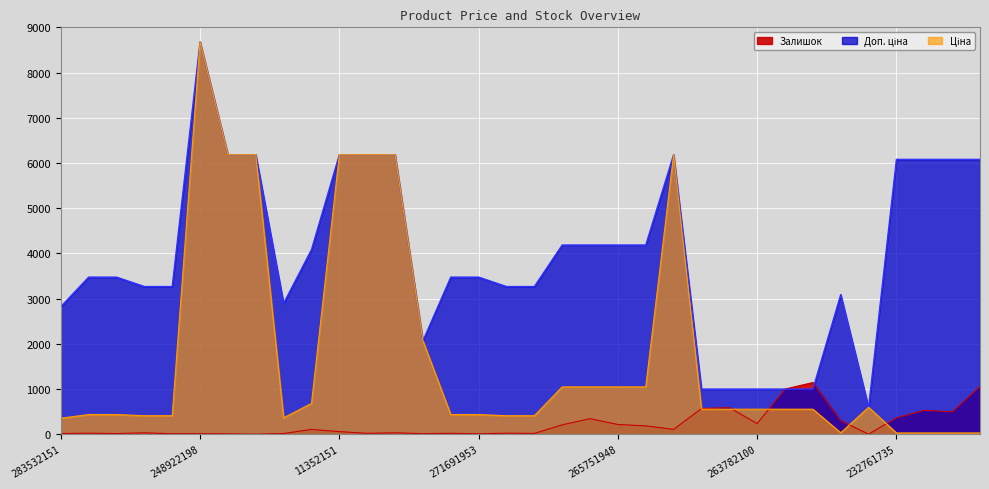

What is the label of the 11th point from the left?

11352151